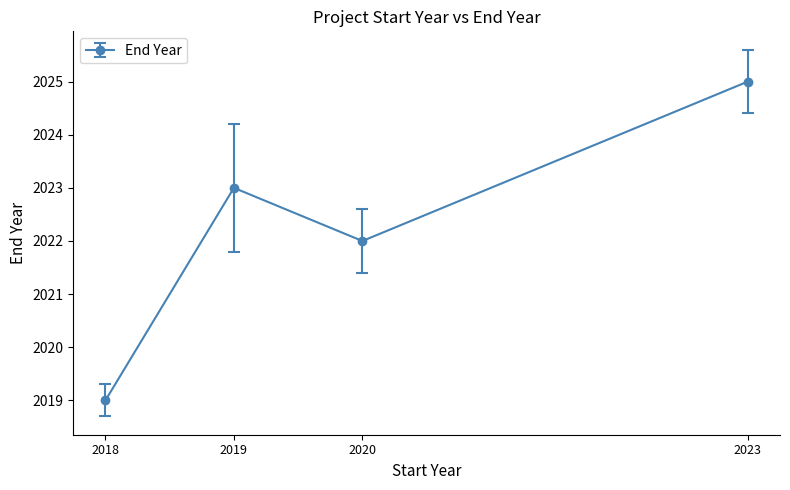

What is the greatest value displayed?

2025